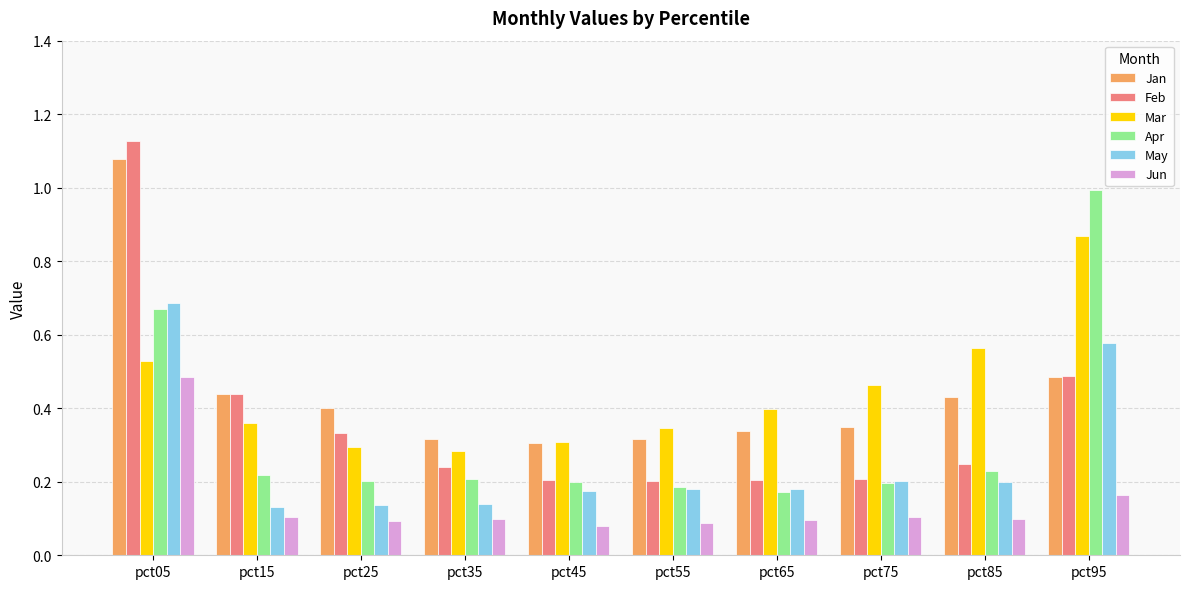

The value of Apr at pct95 is 1.0. True or false?

True